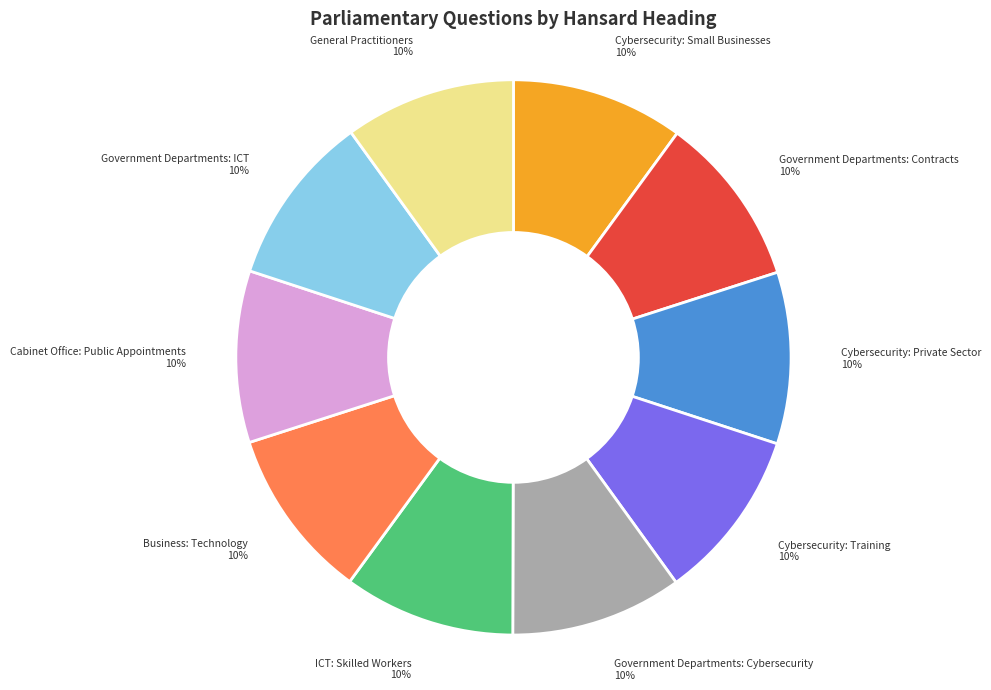

Does Cybersecurity: Private Sector account for over 50% of the chart?

No